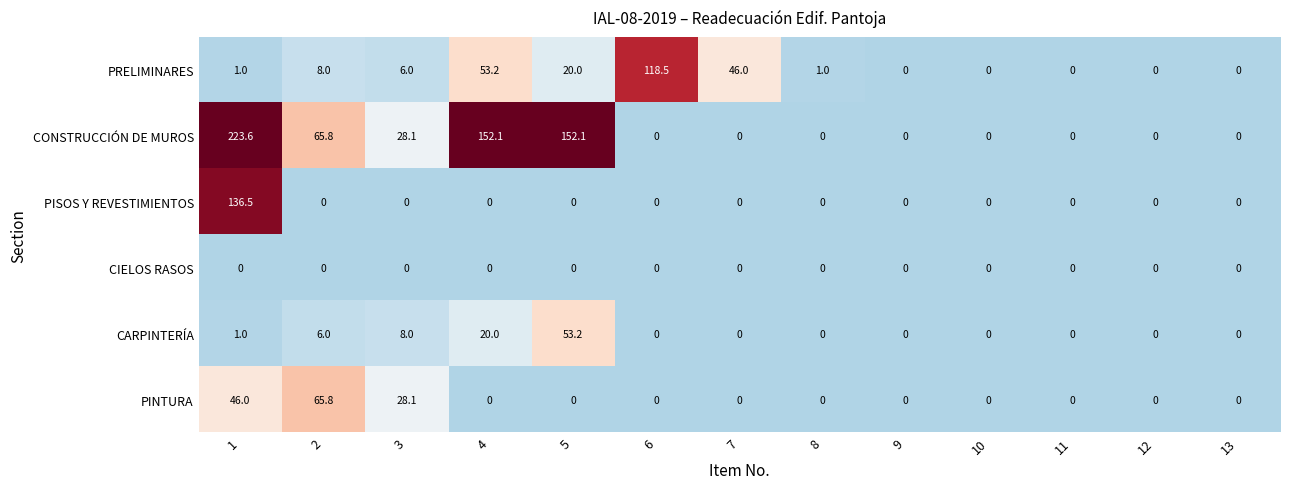

What is the highest value of the CARPINTERÍA series?

53.2